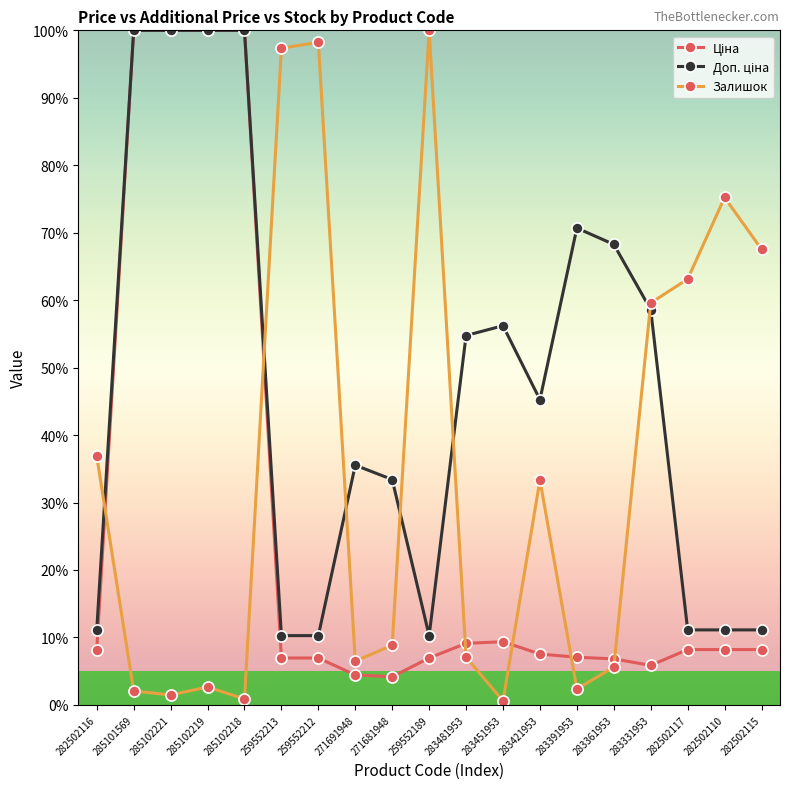

At how many categories does at least one series exceed 17?

19